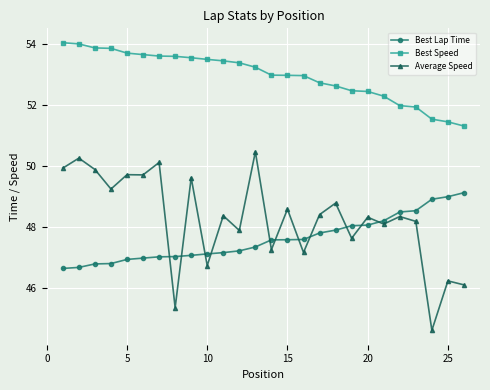

Which series has the widest spread of values?

Average Speed